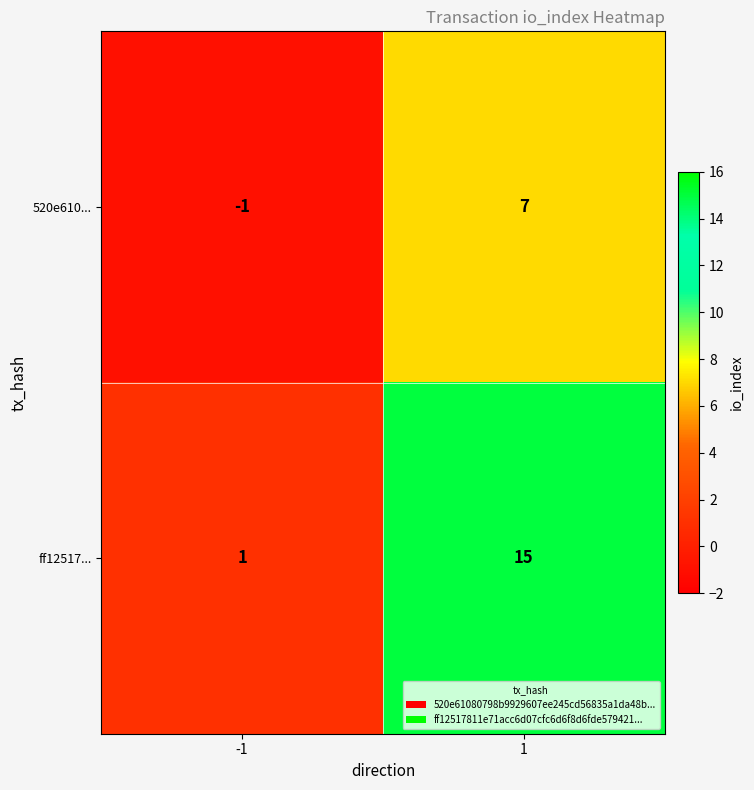

Is it true that ff12517... equals 0 at -1?

False